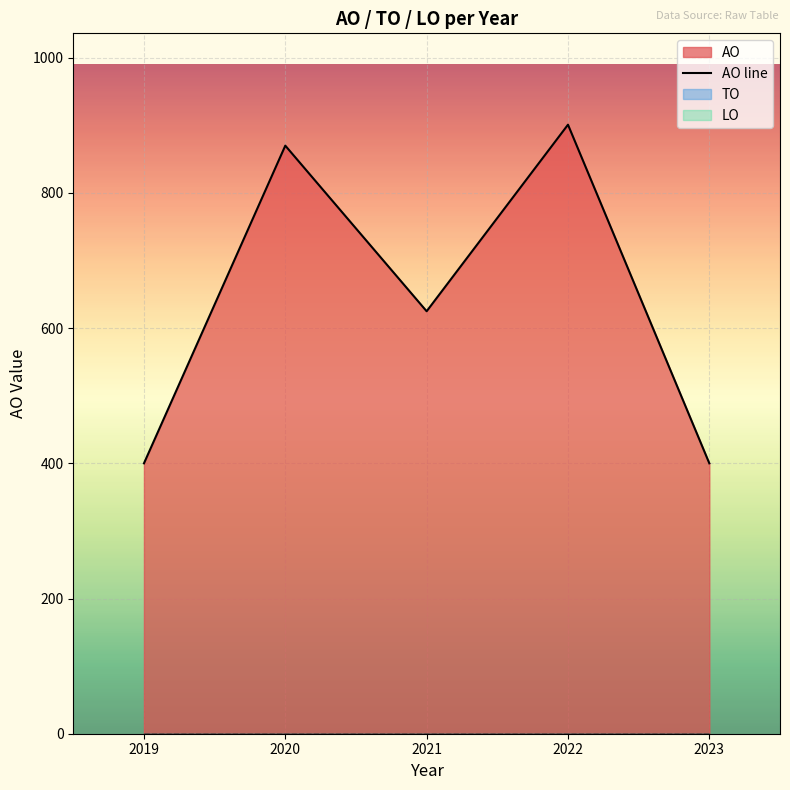

Reading left to right, what are all the values shown in this chart?

2019=400	2020=870	2021=625	2022=901	2023=400